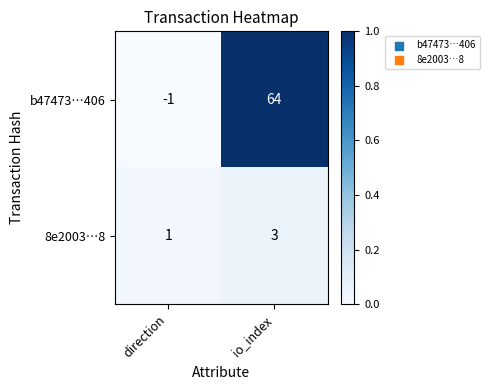

What is the difference between the highest and lowest values at io_index?

61